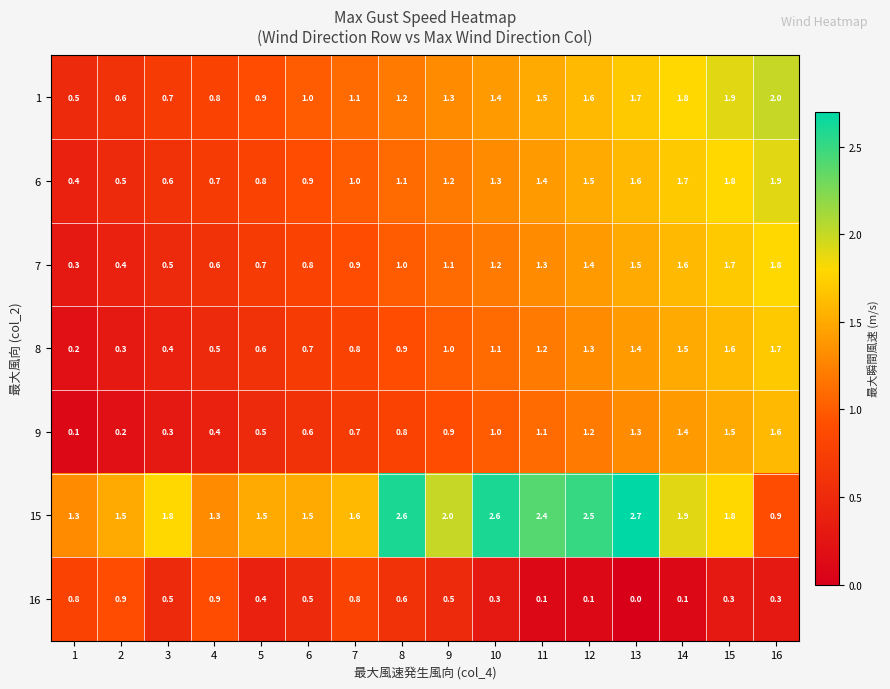

At which label is 15 closest to 1?

16